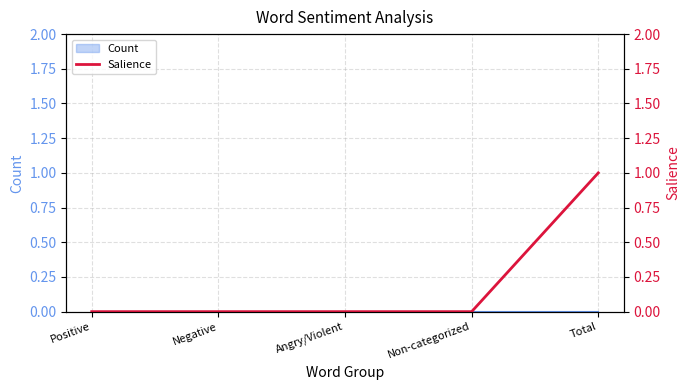

What is the maximum value shown in the chart?

1